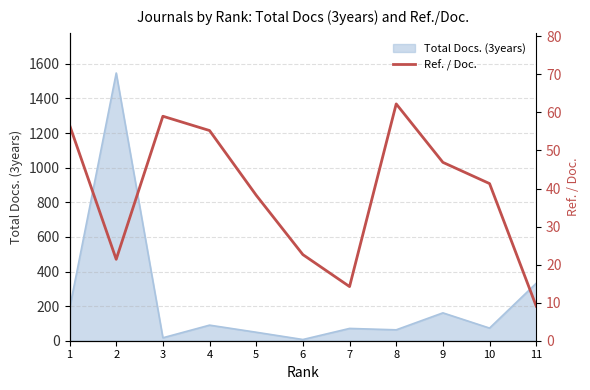

At which category does the chart reach its minimum across all series?

11